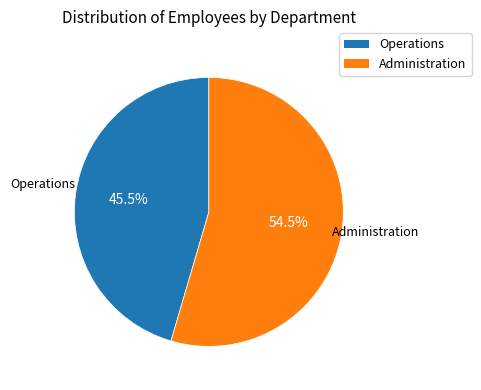

What percentage is NOT represented by Operations?

54.5%